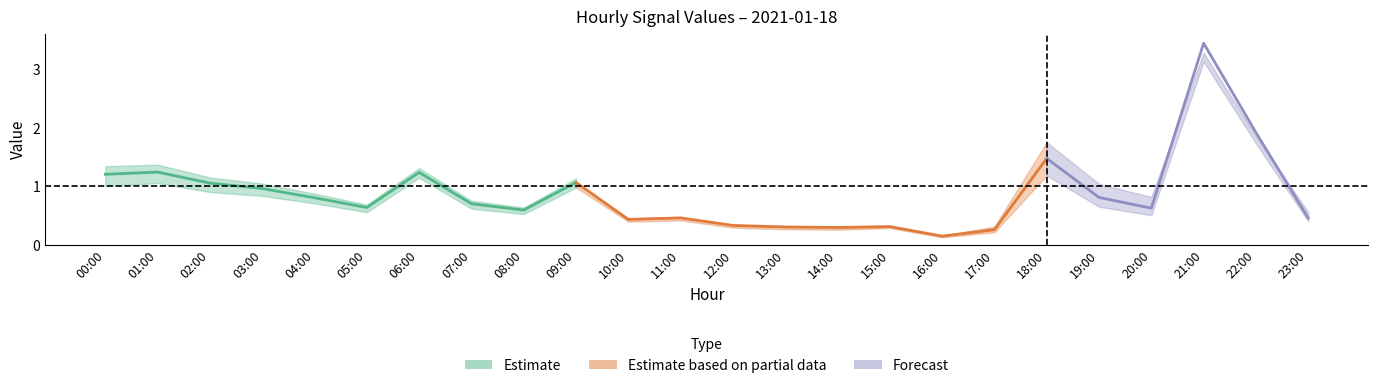

At how many categories does at least one series exceed 2?

2